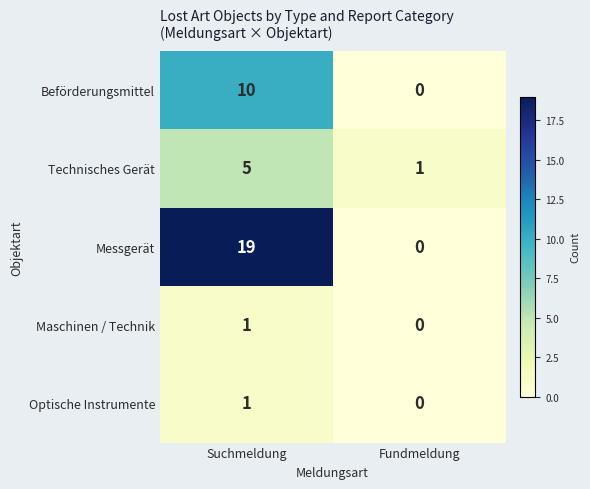

The value of Beförderungsmittel at Suchmeldung is 13. True or false?

False